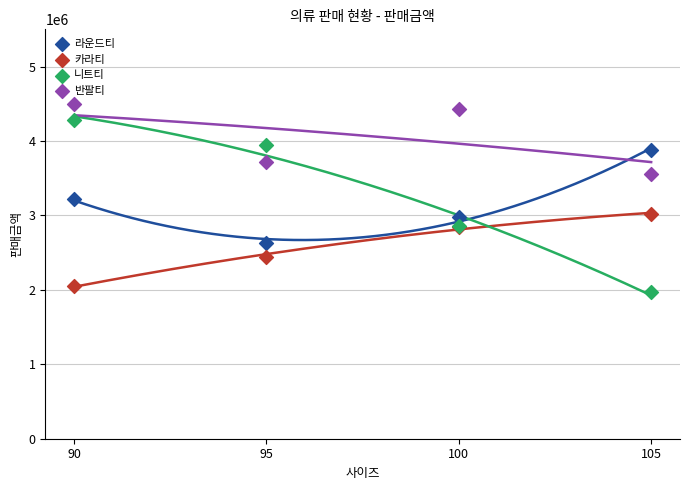

In the 반팔티 series, what Y value is closest to 4031250?

3712500